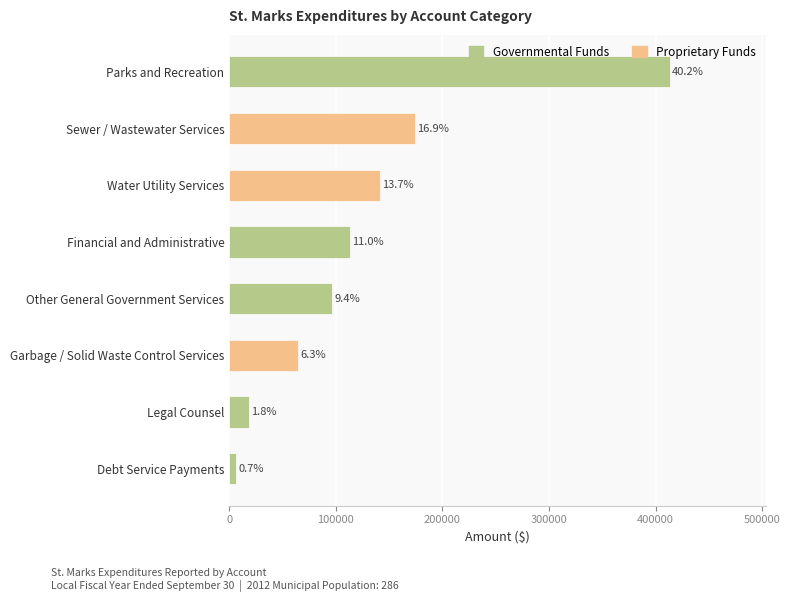

Does the chart contain any negative values?

No